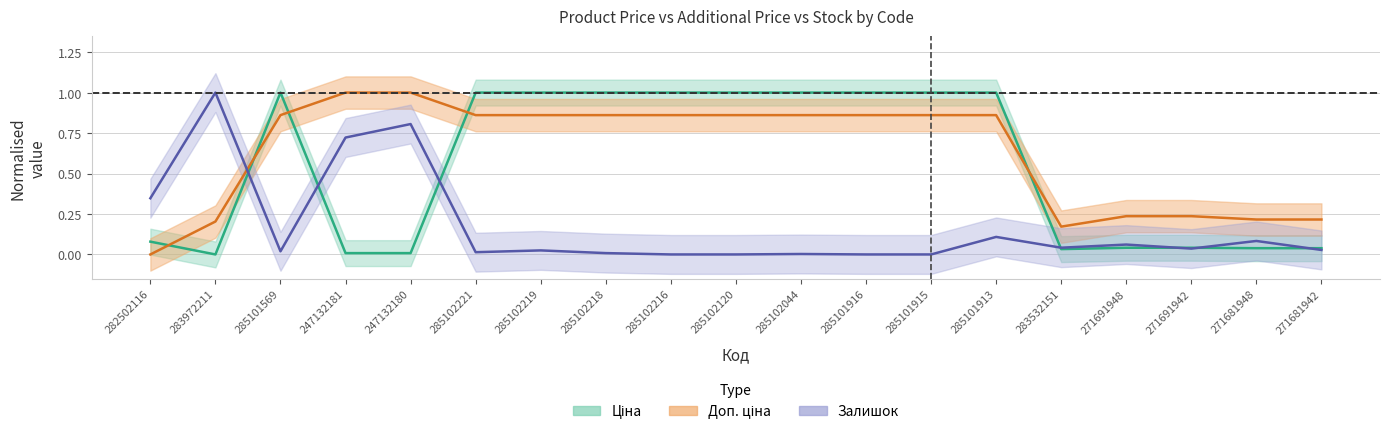

What are all the series names shown in the legend?

Ціна, Доп. ціна, Залишок